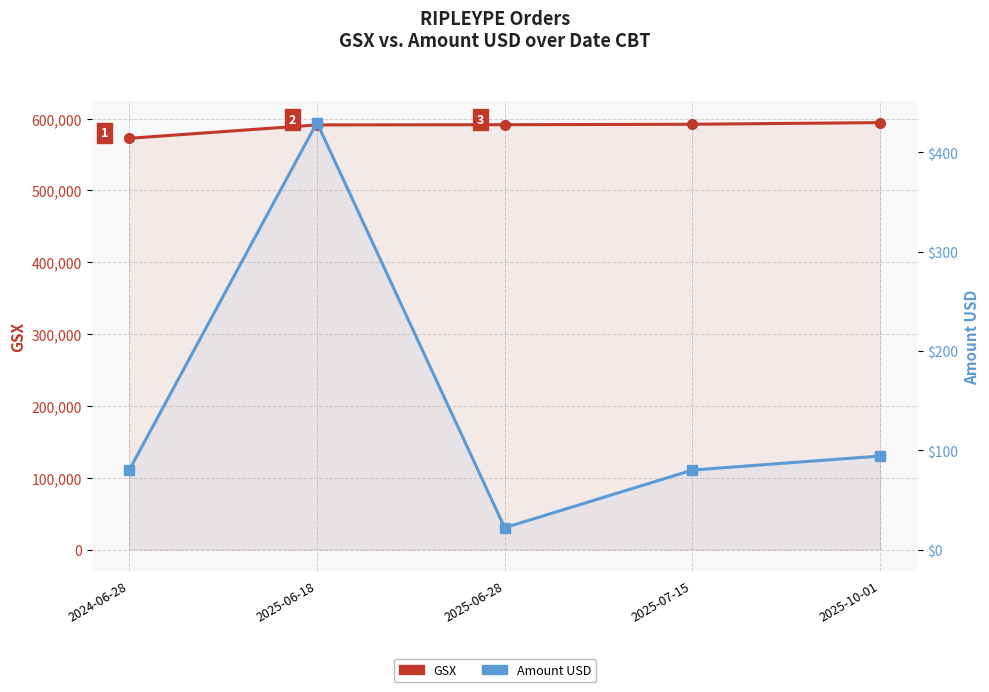

How many series are shown in this chart?

2